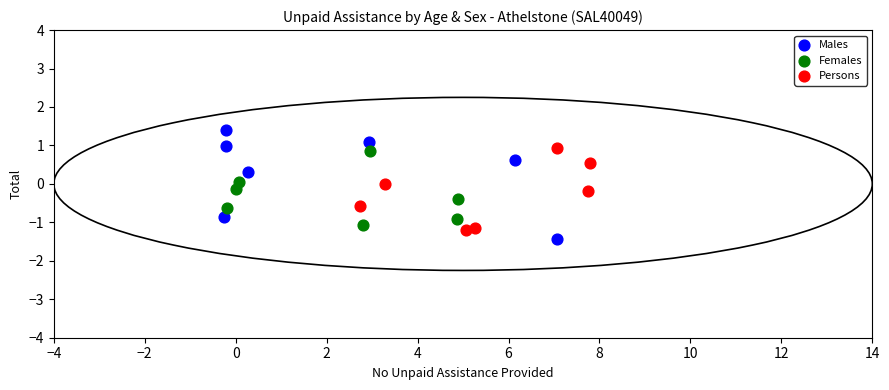

Which series has the widest spread of Y values?

Males